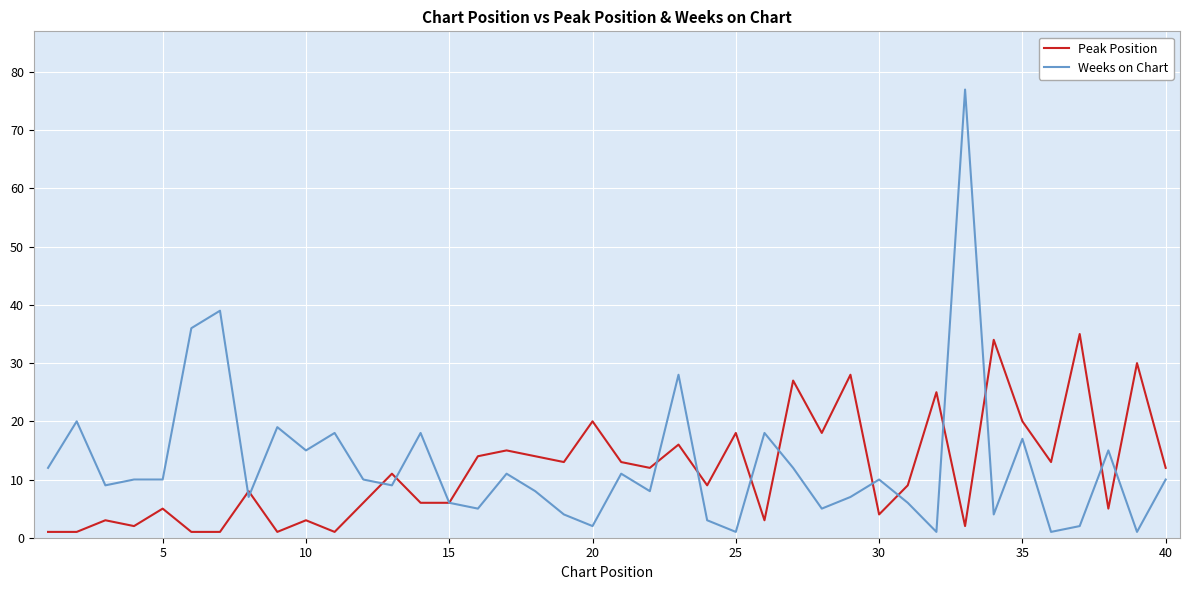

List the series in order of their peak value, highest first.

Weeks on Chart, Peak Position